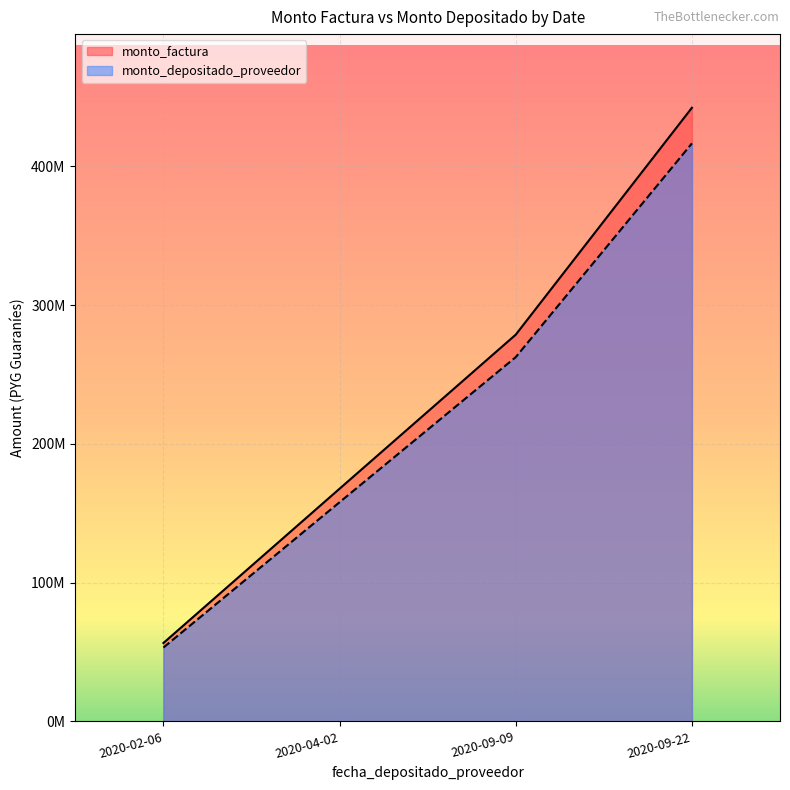

What value does the monto_factura series have at 2020-02-06, to the nearest 100?

56500000